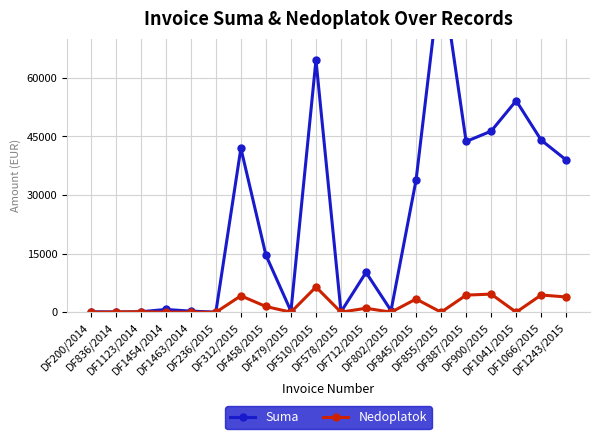

List the labels in order of Suma value, smallest first.

DF236/2015, DF836/2014, DF578/2015, DF1123/2014, DF200/2014, DF479/2015, DF1463/2014, DF802/2015, DF1454/2014, DF712/2015, DF458/2015, DF845/2015, DF1243/2015, DF312/2015, DF887/2015, DF1066/2015, DF900/2015, DF1041/2015, DF510/2015, DF855/2015